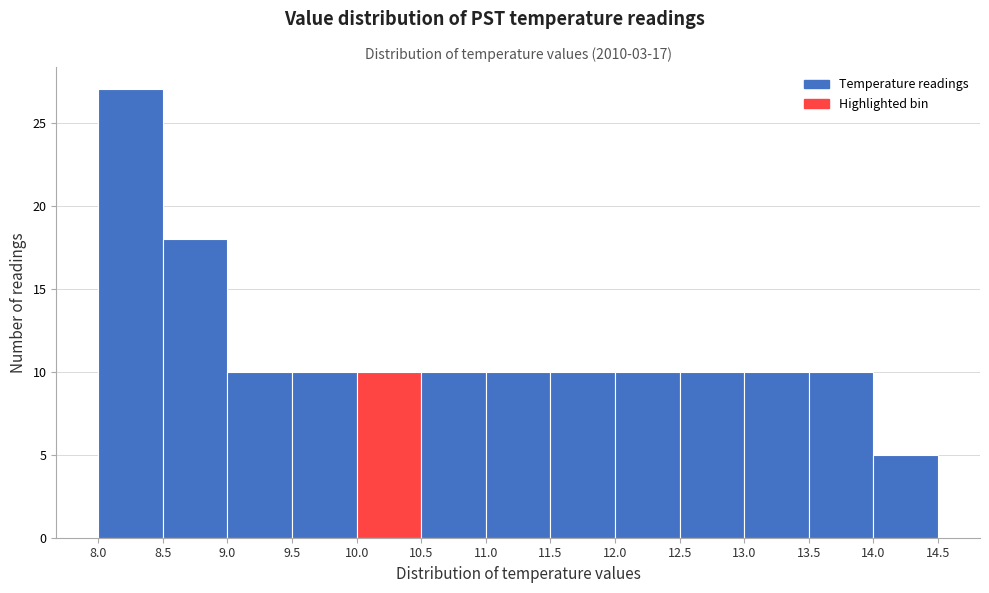

Over which range of the x-axis is the bar tallest?

8.0 to 8.5